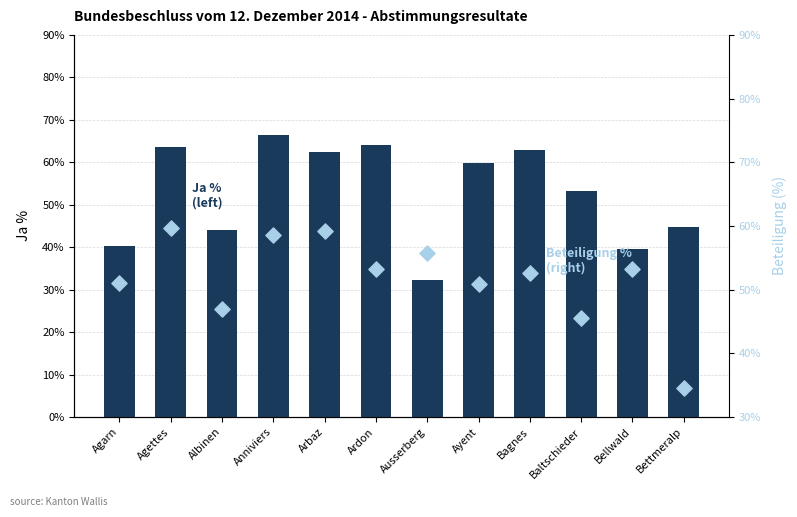

Which series reaches the maximum Y coordinate?

Ja % (left)